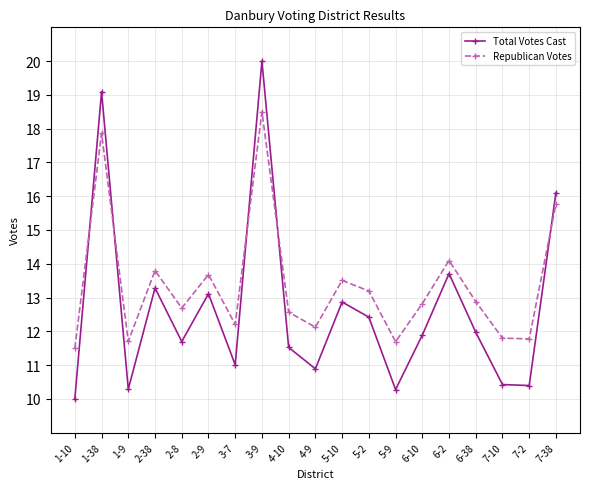

How many values in the Republican Votes series exceed 12?

14